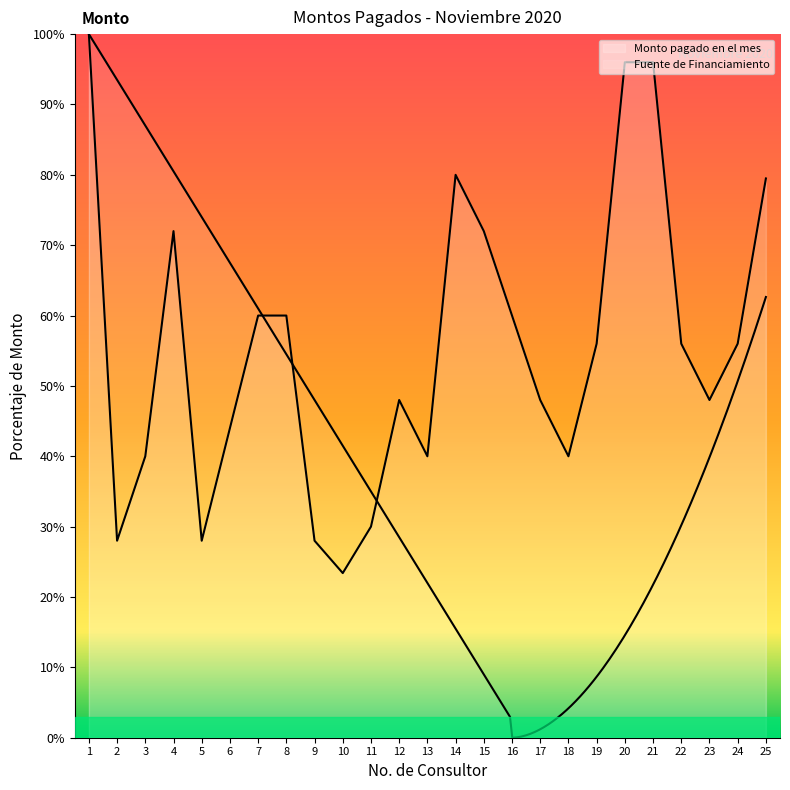

What is the maximum value shown in the chart?

100.0